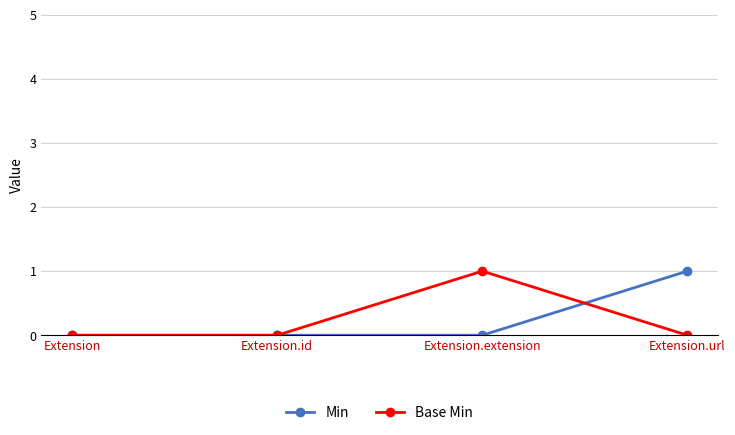

What is the difference between the highest and lowest values at Extension.extension?

1